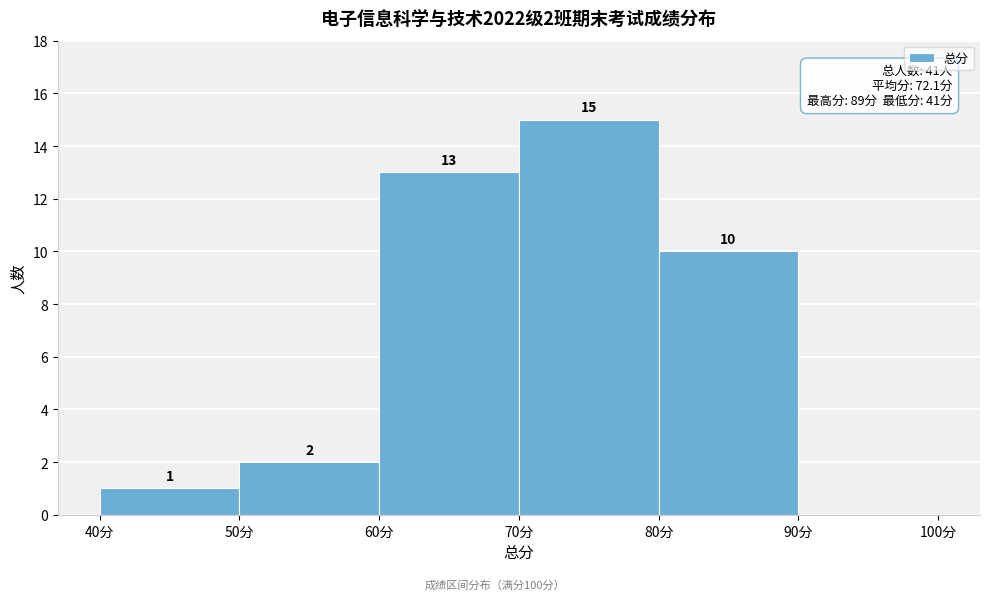

Which range on the x-axis has the tallest bar?

70 to 80